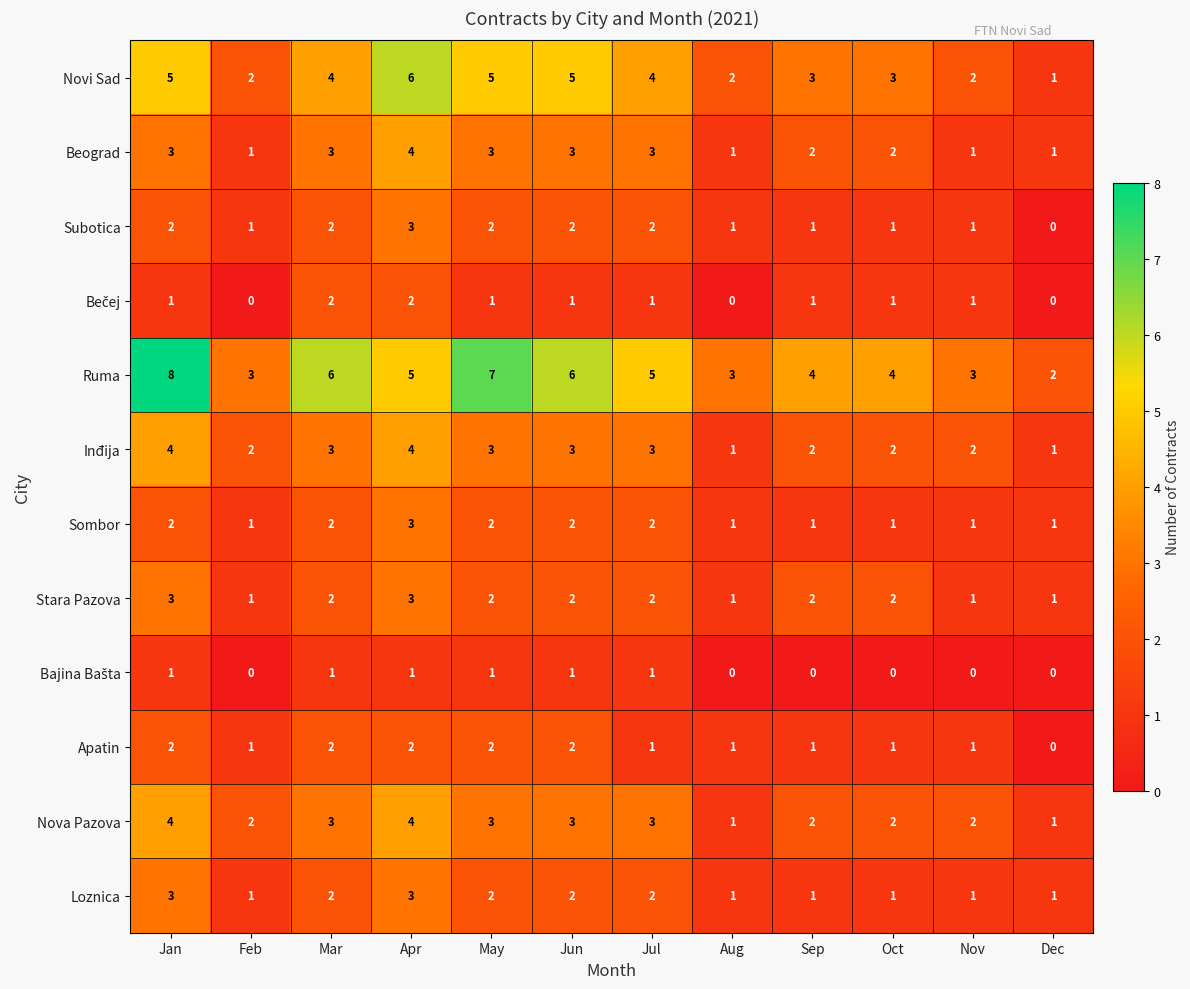

The Ruma series shows 9 at Mar. True or false?

False